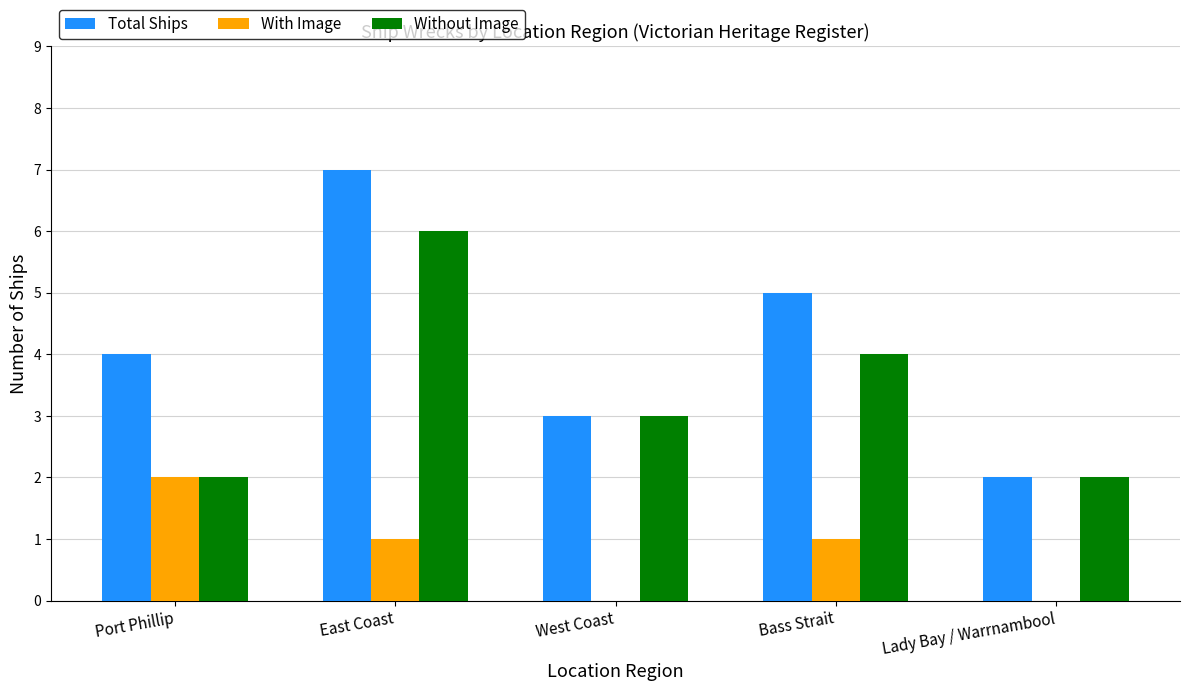

What is the sum of all Without Image values?

17